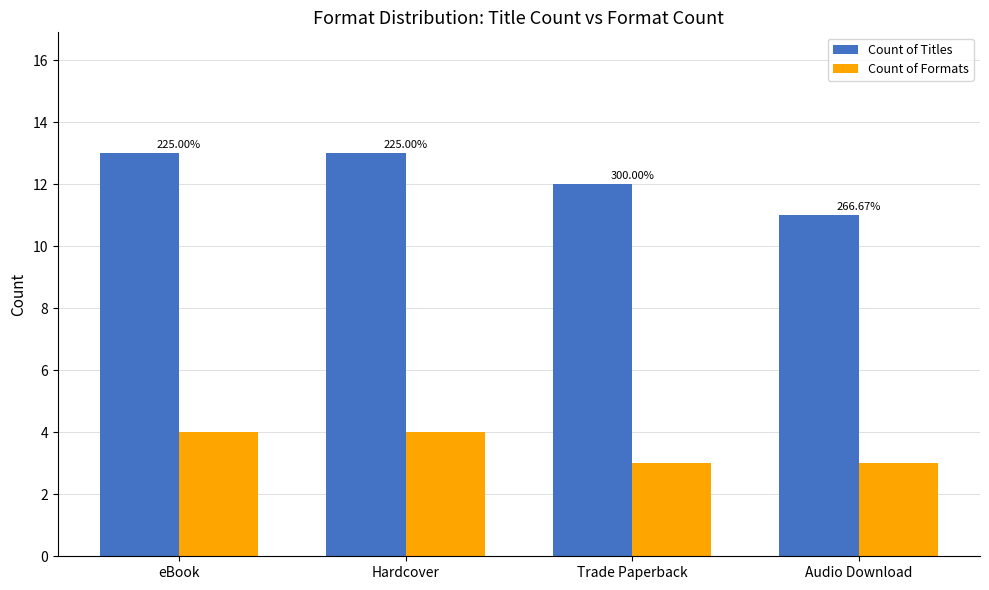

The value of Count of Titles at eBook is 13. True or false?

True